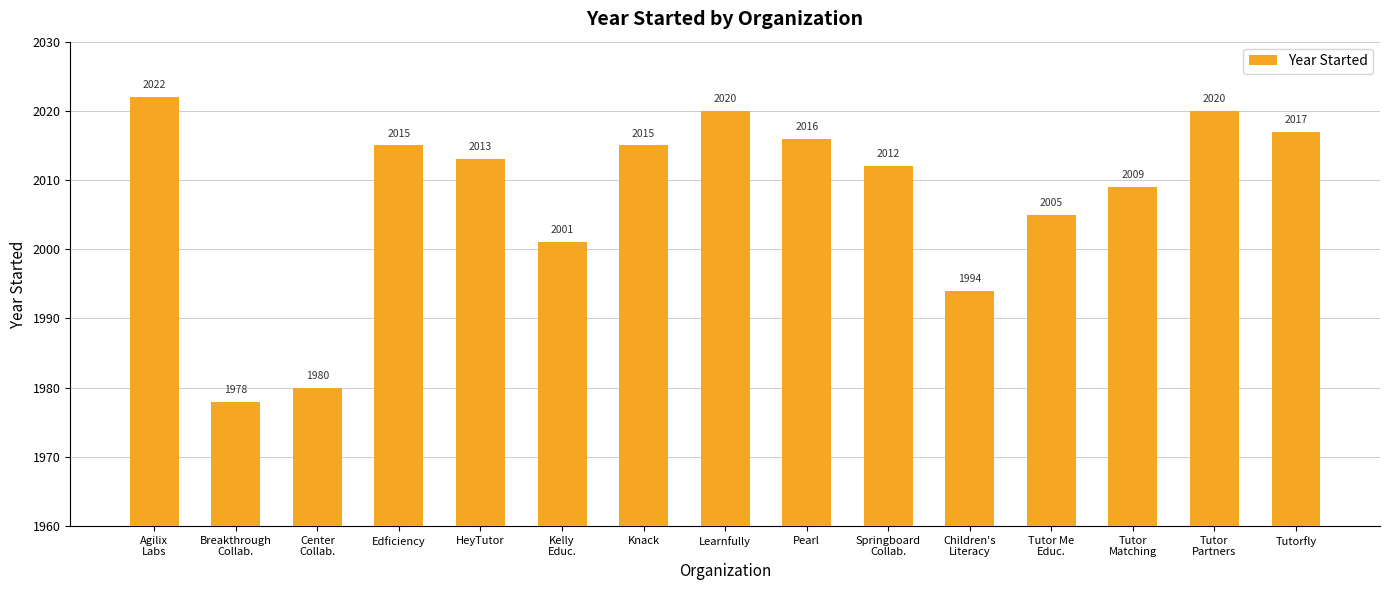

The chart shows a value of 3373 at Tutorfly. True or false?

False